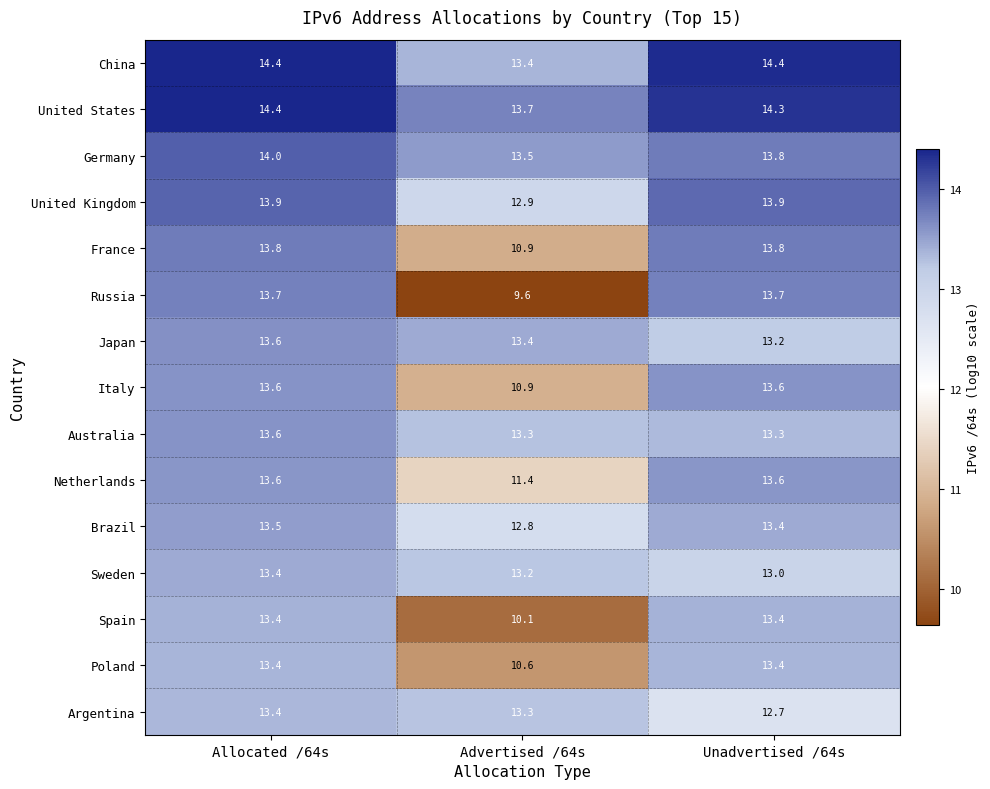

At which category is the sum across all series the highest?

Allocated /64s